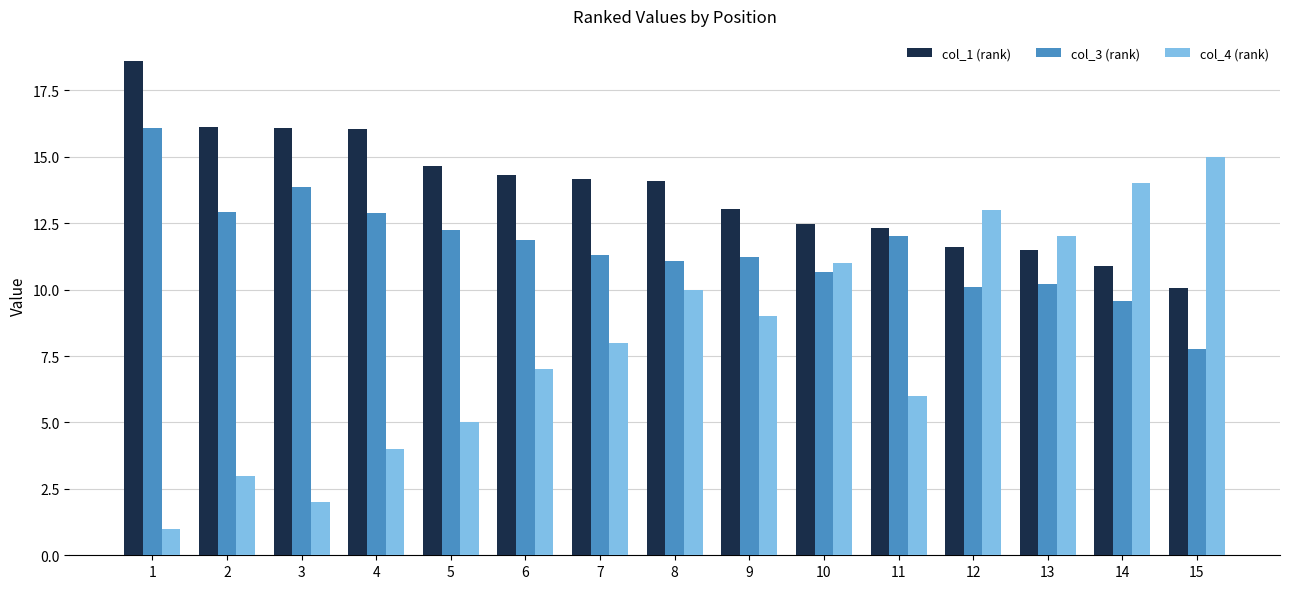

Does the chart contain stacked bars?

No